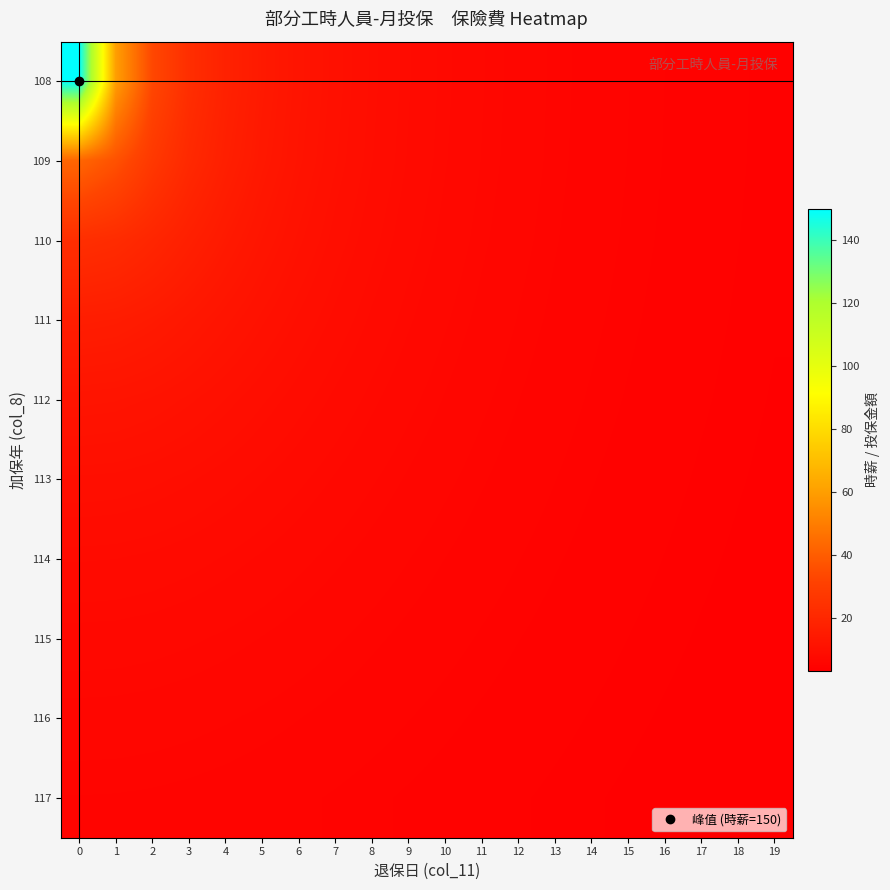

What is the spread (max minus min) of values at 9?

3.6